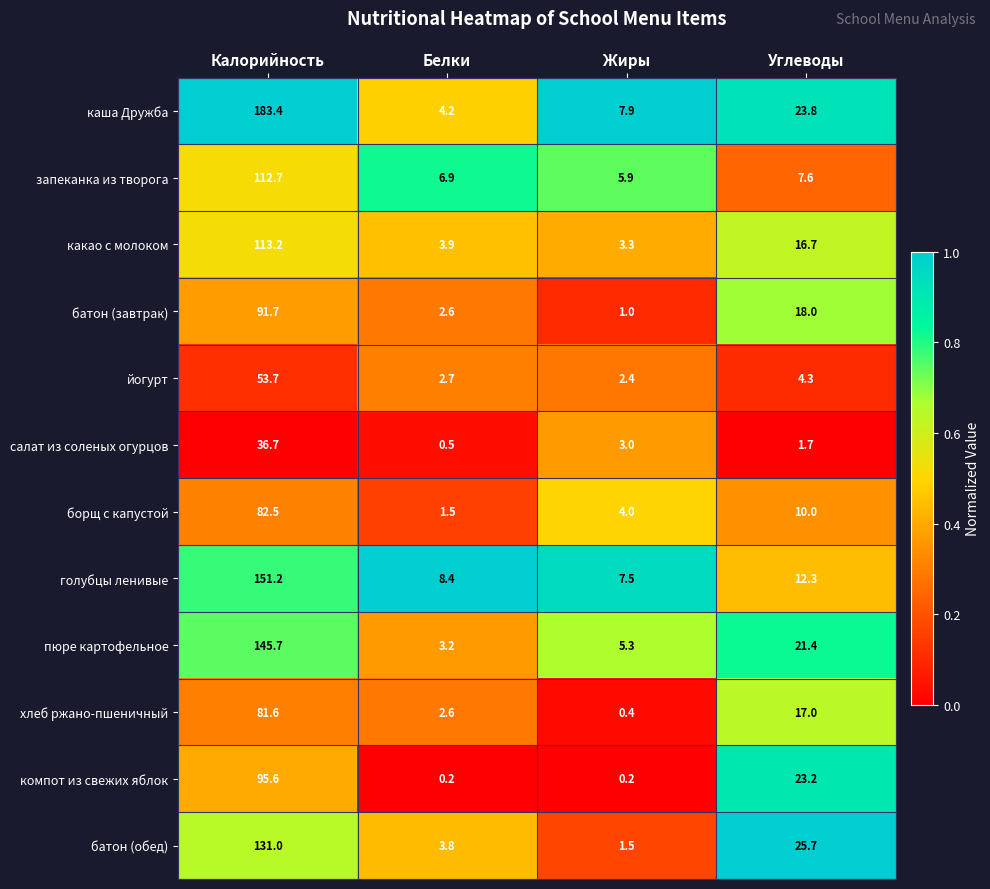

At how many categories does at least one series exceed 0?

4